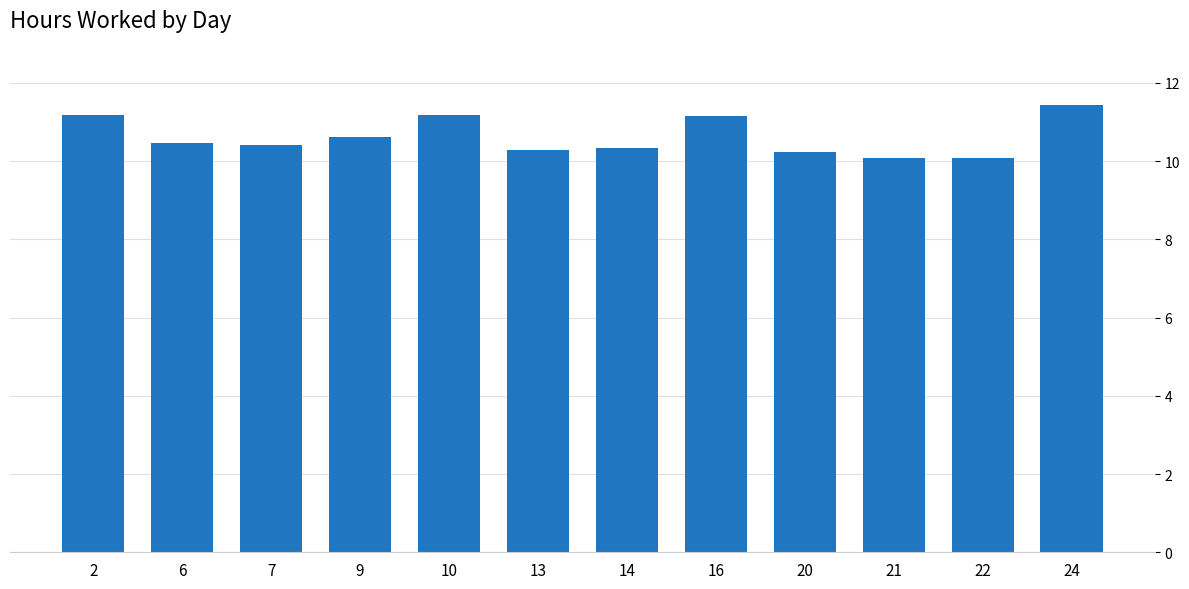

Are the bars grouped side by side (vs. stacked)?

No